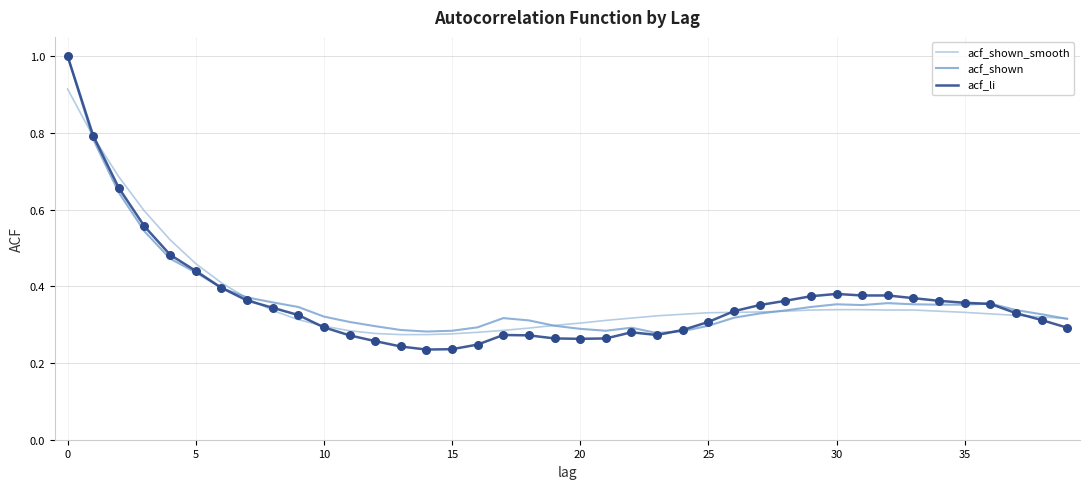

What is the maximum value for acf_shown?

1.0